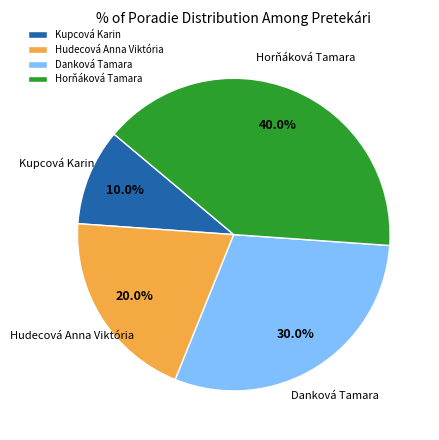

To the nearest percent, what portion does Horňáková Tamara represent?

40%